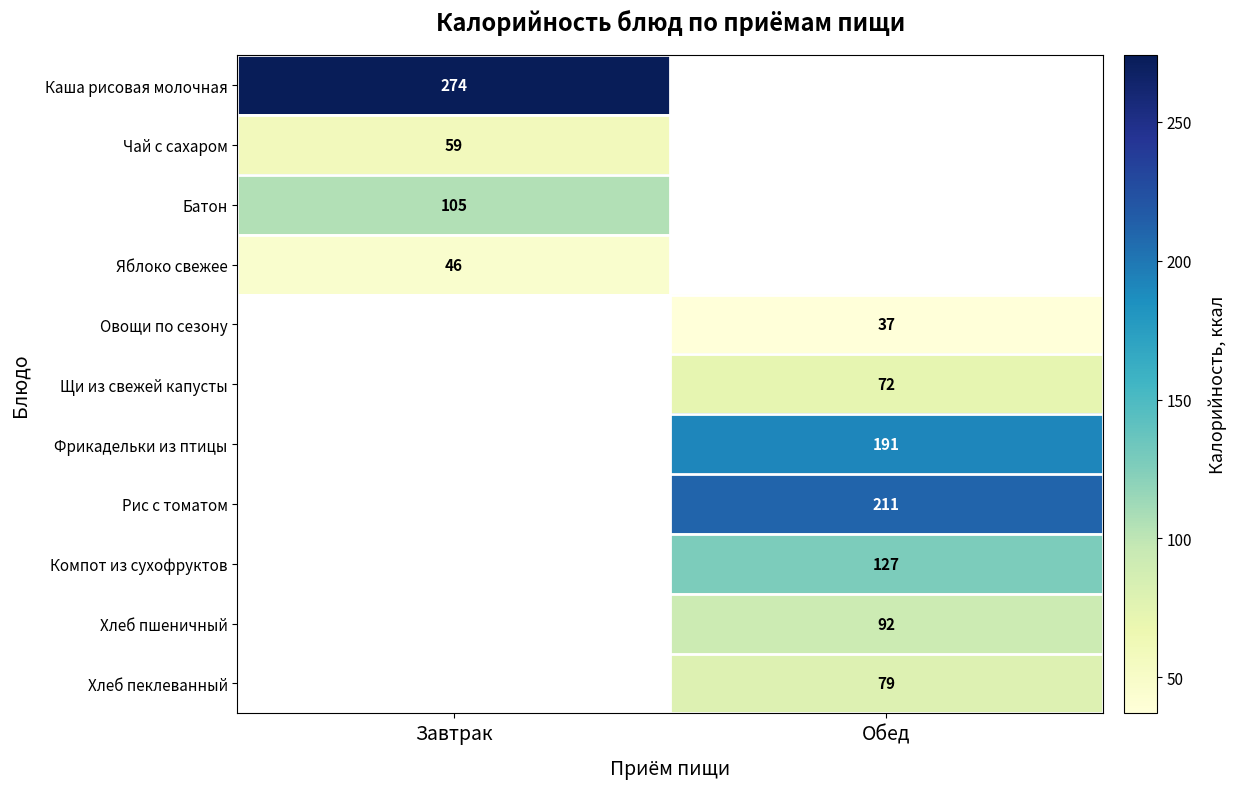

Count the number of categories in the chart.

2